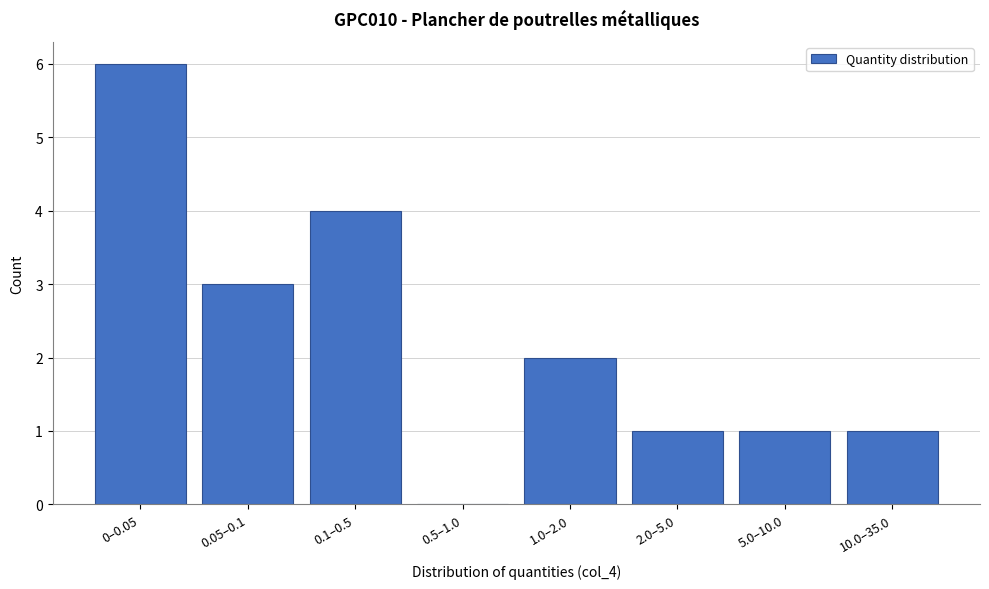

Reading right to left, extract all data points from this chart.

10.0–35.0=1	5.0–10.0=1	2.0–5.0=1	1.0–2.0=2	0.5–1.0=0	0.1–0.5=4	0.05–0.1=3	0–0.05=6